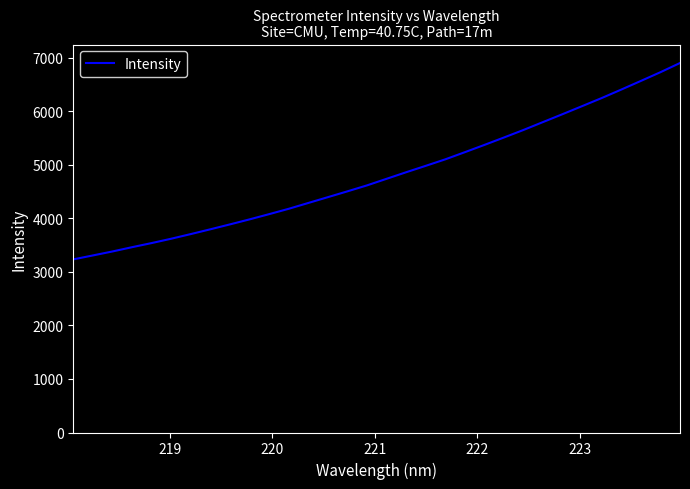

What is the difference between the maximum and minimum values?

3666.4